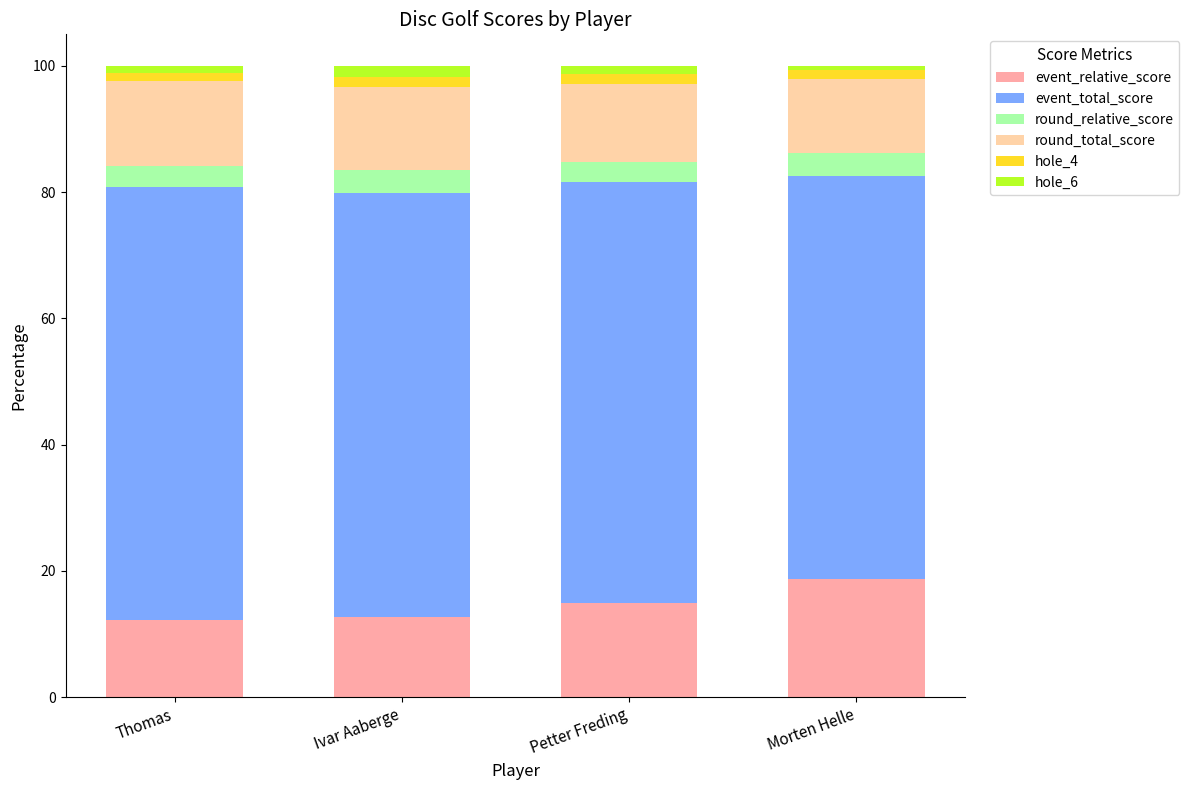

What are all the series names shown in the legend?

event_relative_score, event_total_score, round_relative_score, round_total_score, hole_4, hole_6